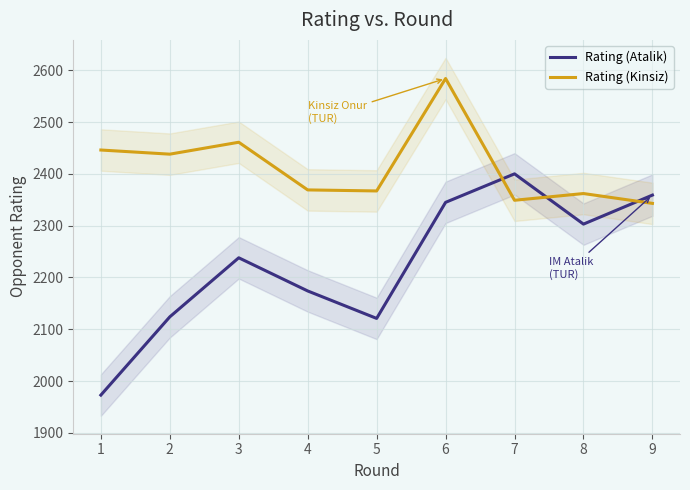

Which series changed the most between 3 and 9?

Rating (Atalik)